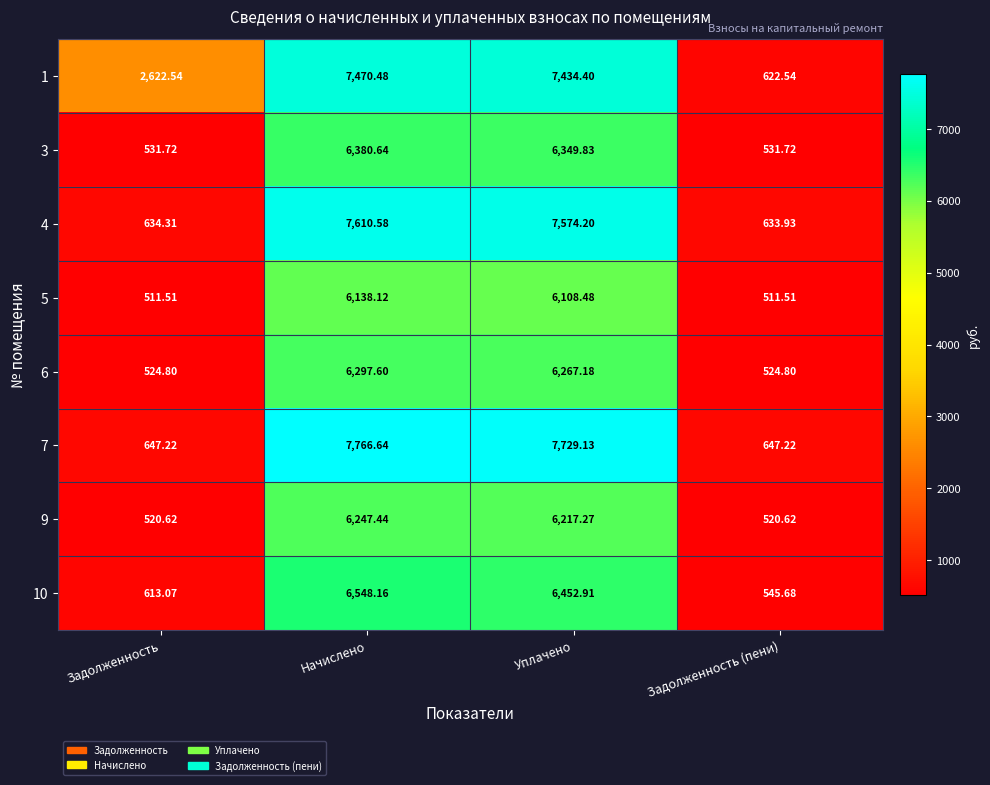

Where does the 1 series first go above 7434?

Начислено